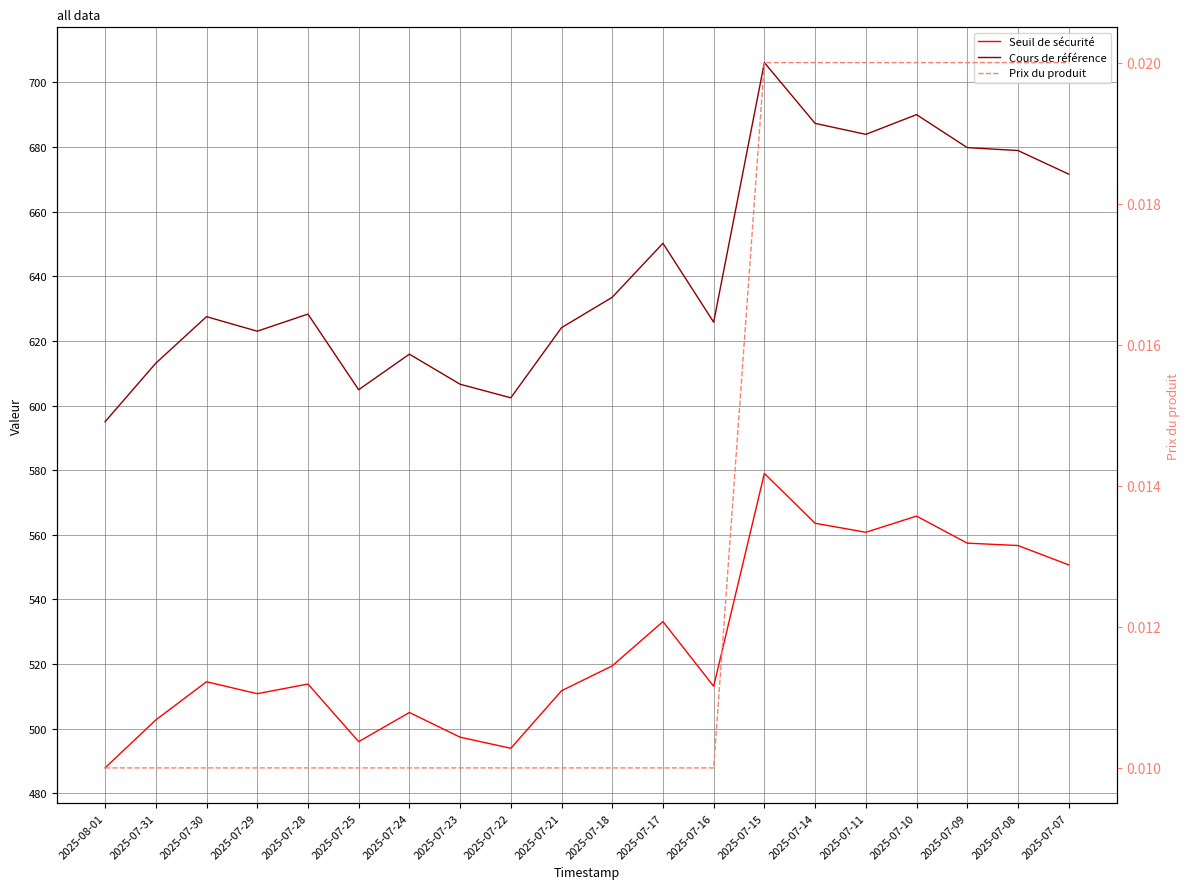

List the series in order of their overall mean, lowest first.

Prix du produit, Seuil de sécurité, Cours de référence